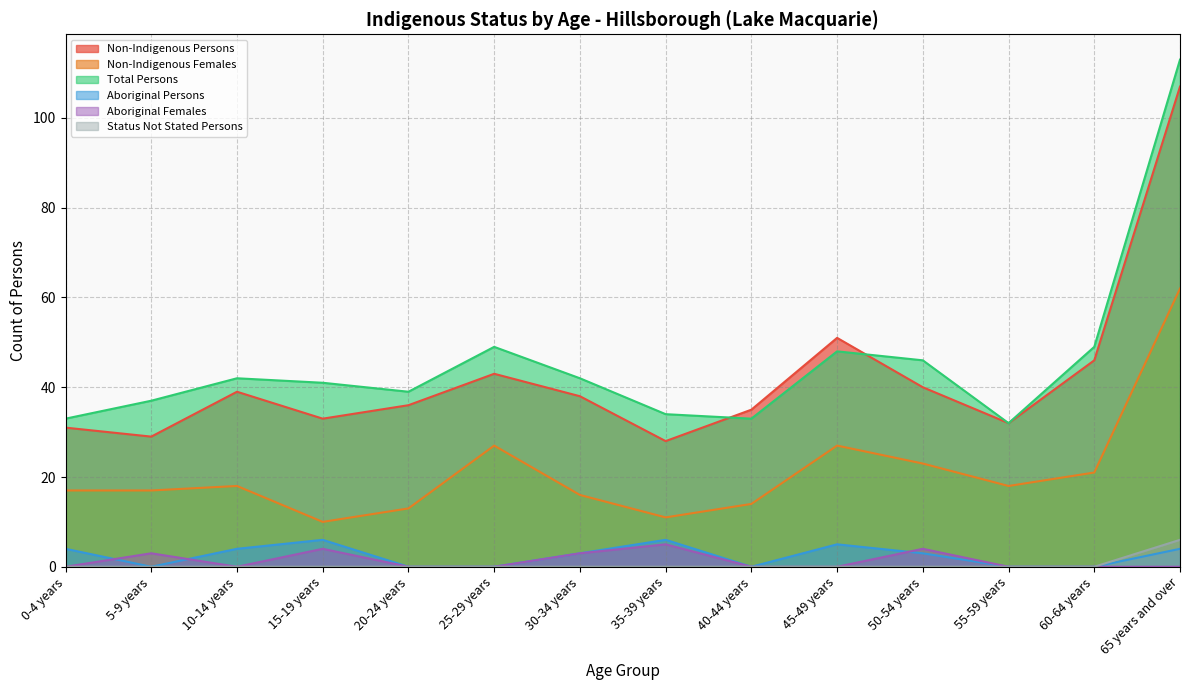

How many categories are shown in the chart?

14